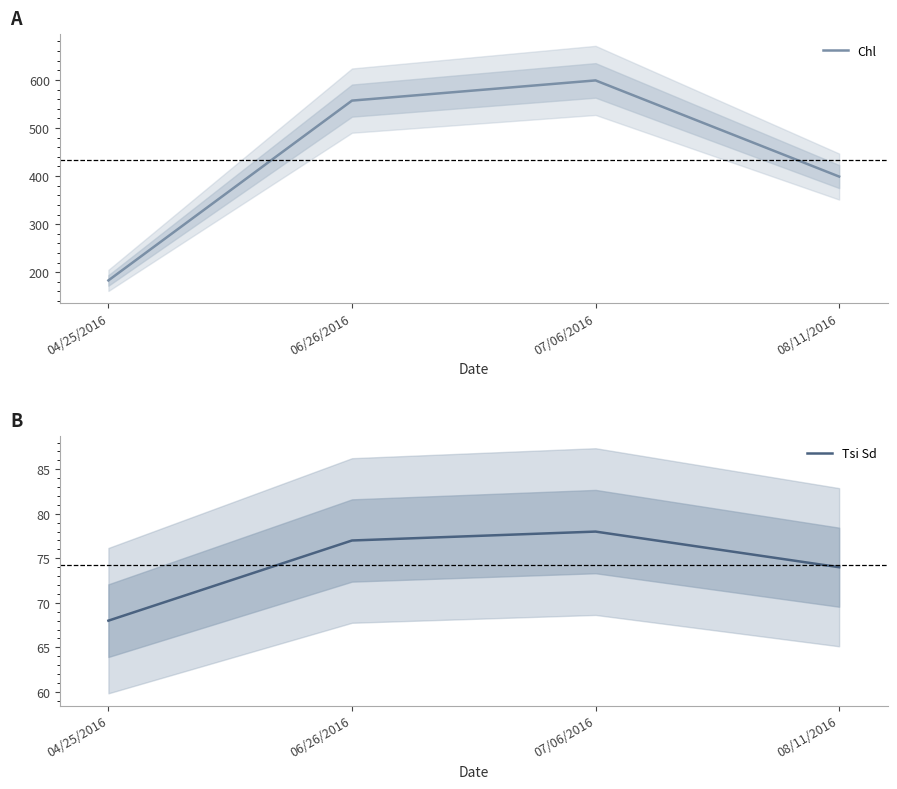

What is the sum of the Chl values at 07/06/2016 and 06/26/2016?

1156